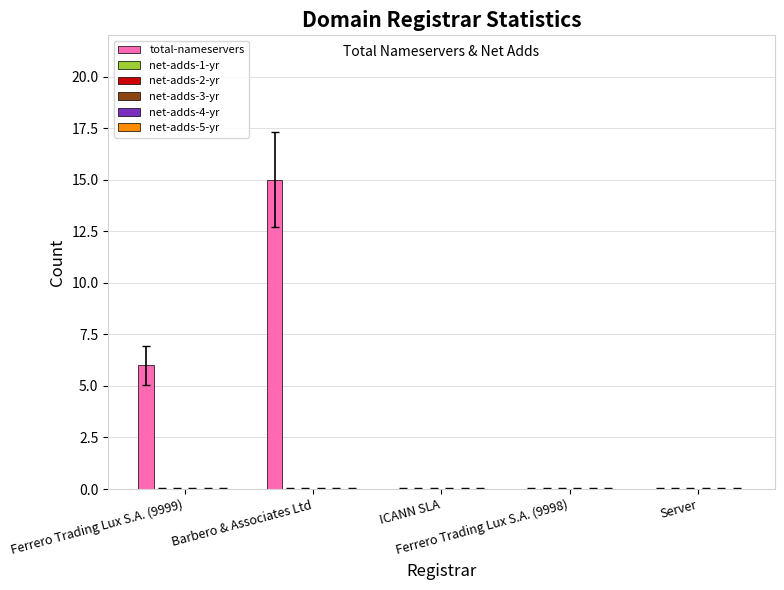

What is the sum of all values?

21